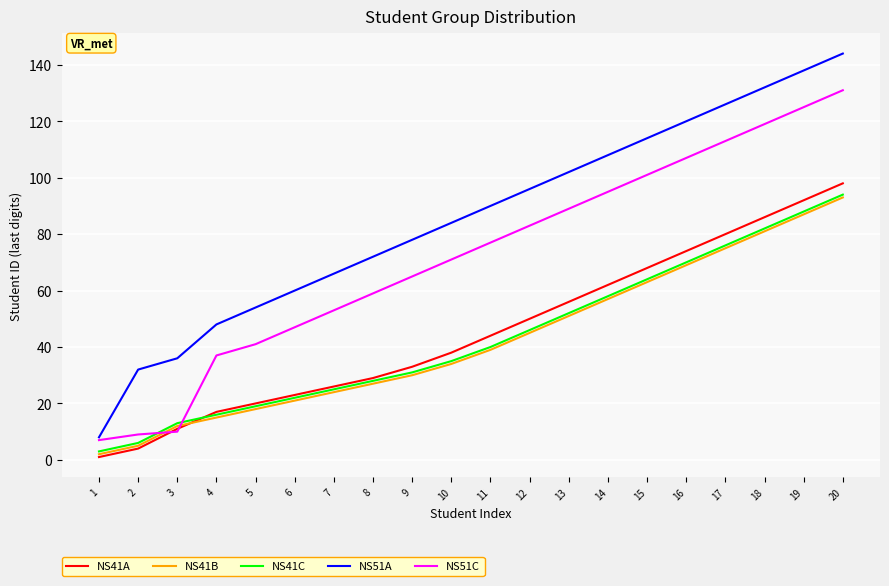

True or false: NS41C and NS41B intersect in this chart.

False